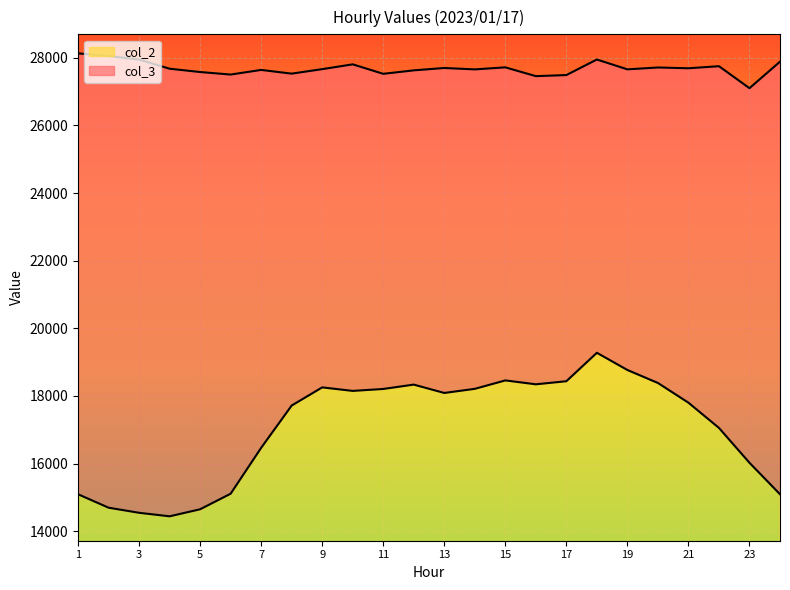

True or false: col_2 and col_3 intersect in this chart.

False